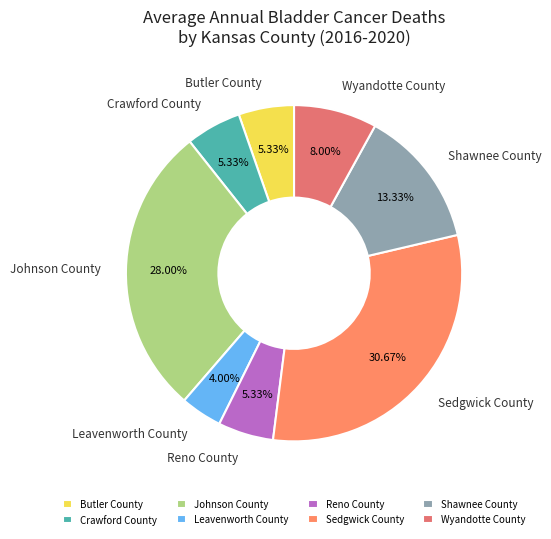

Is there any slice that represents more than half of the pie?

No